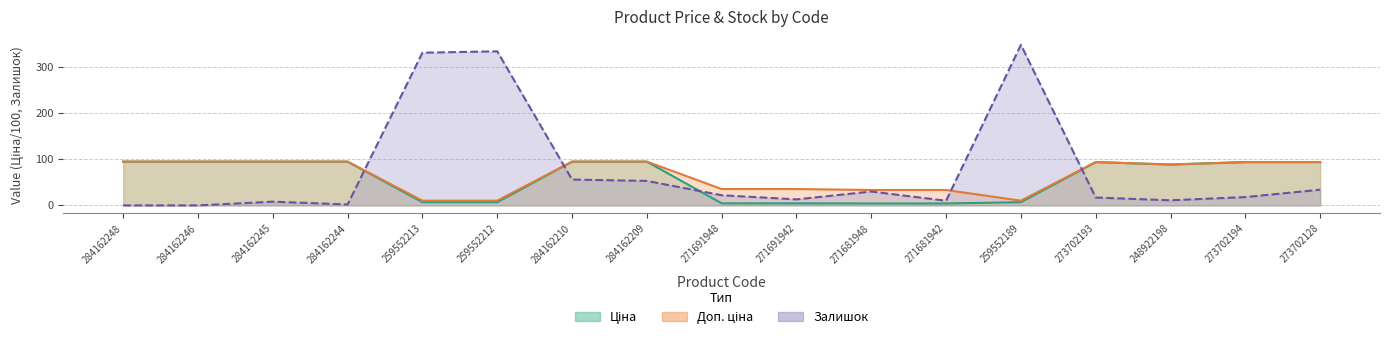

Rank the series by their average value, from highest to lowest.

Залишок, Доп. ціна, Ціна